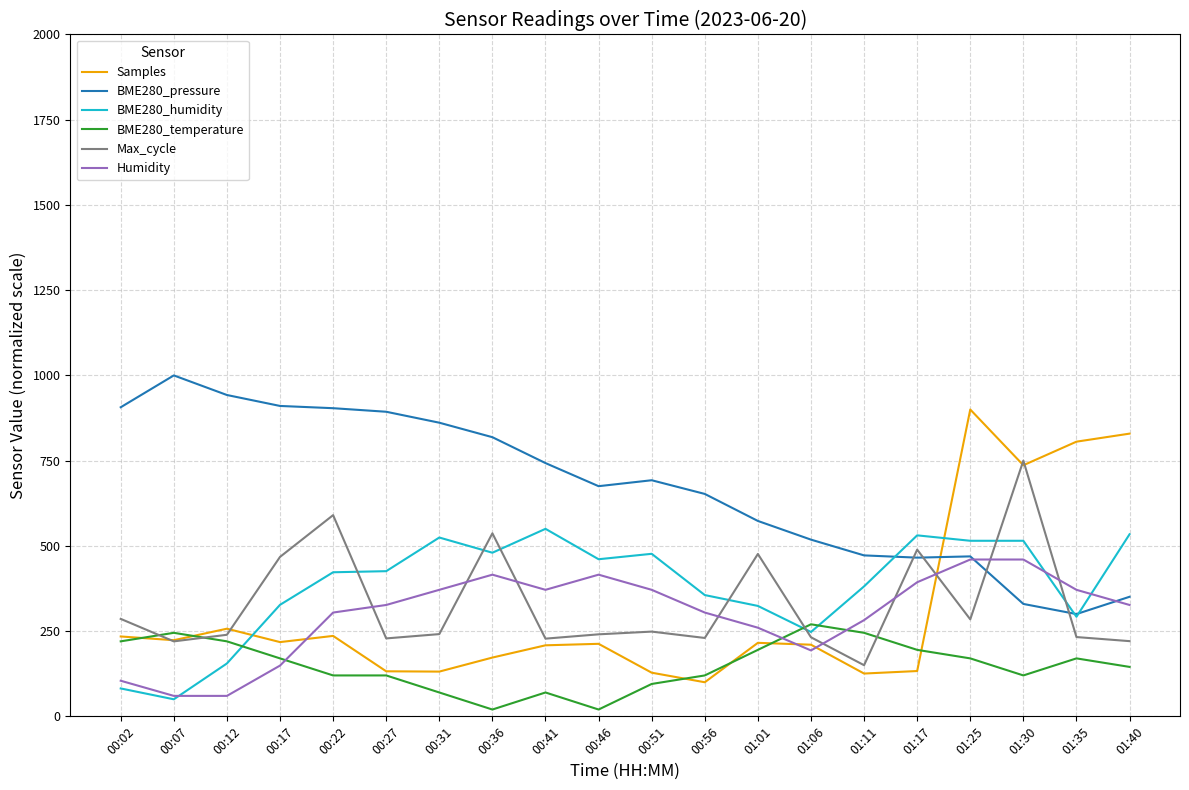

Which series has the widest spread of values?

Samples